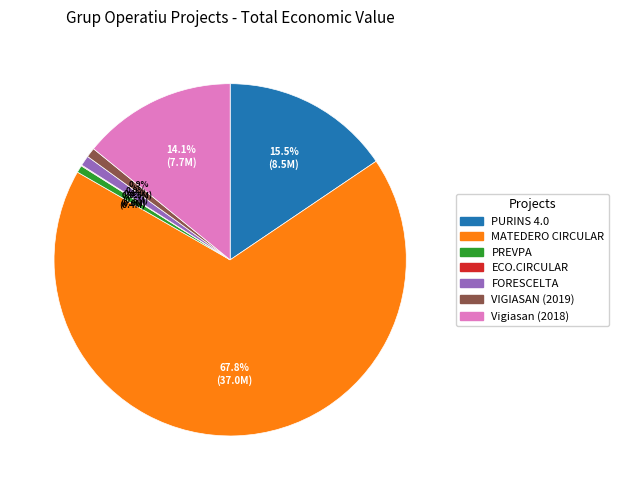

What percentage is NOT represented by MATEDERO CIRCULAR?

32.2%